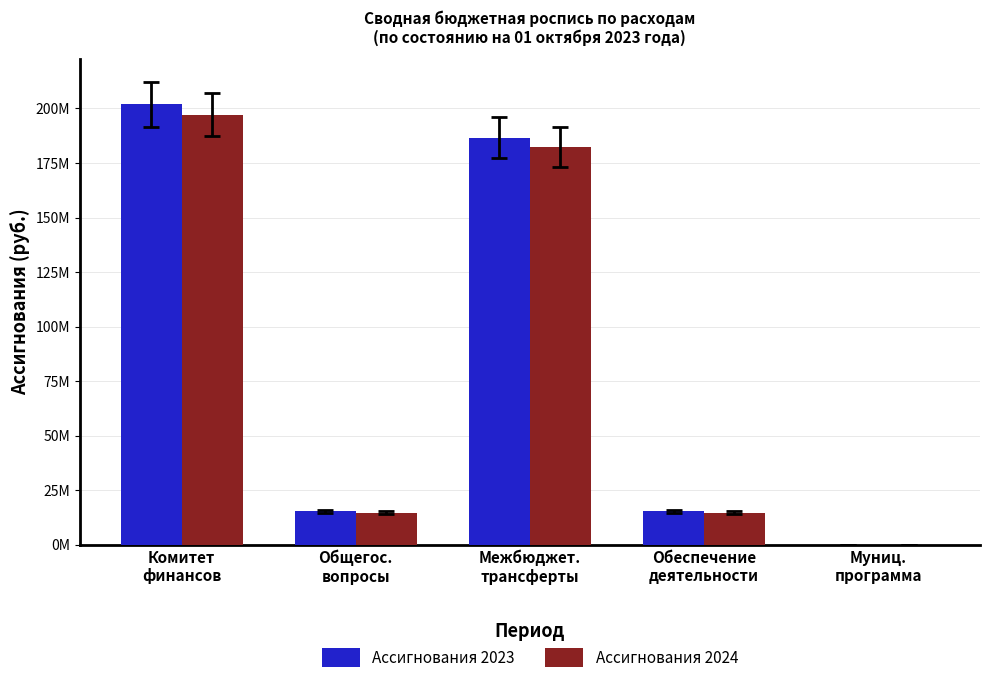

Is the value of Ассигнования 2023 at Общегос.
вопросы greater than the value of Ассигнования 2024 at Комитет
финансов?

No